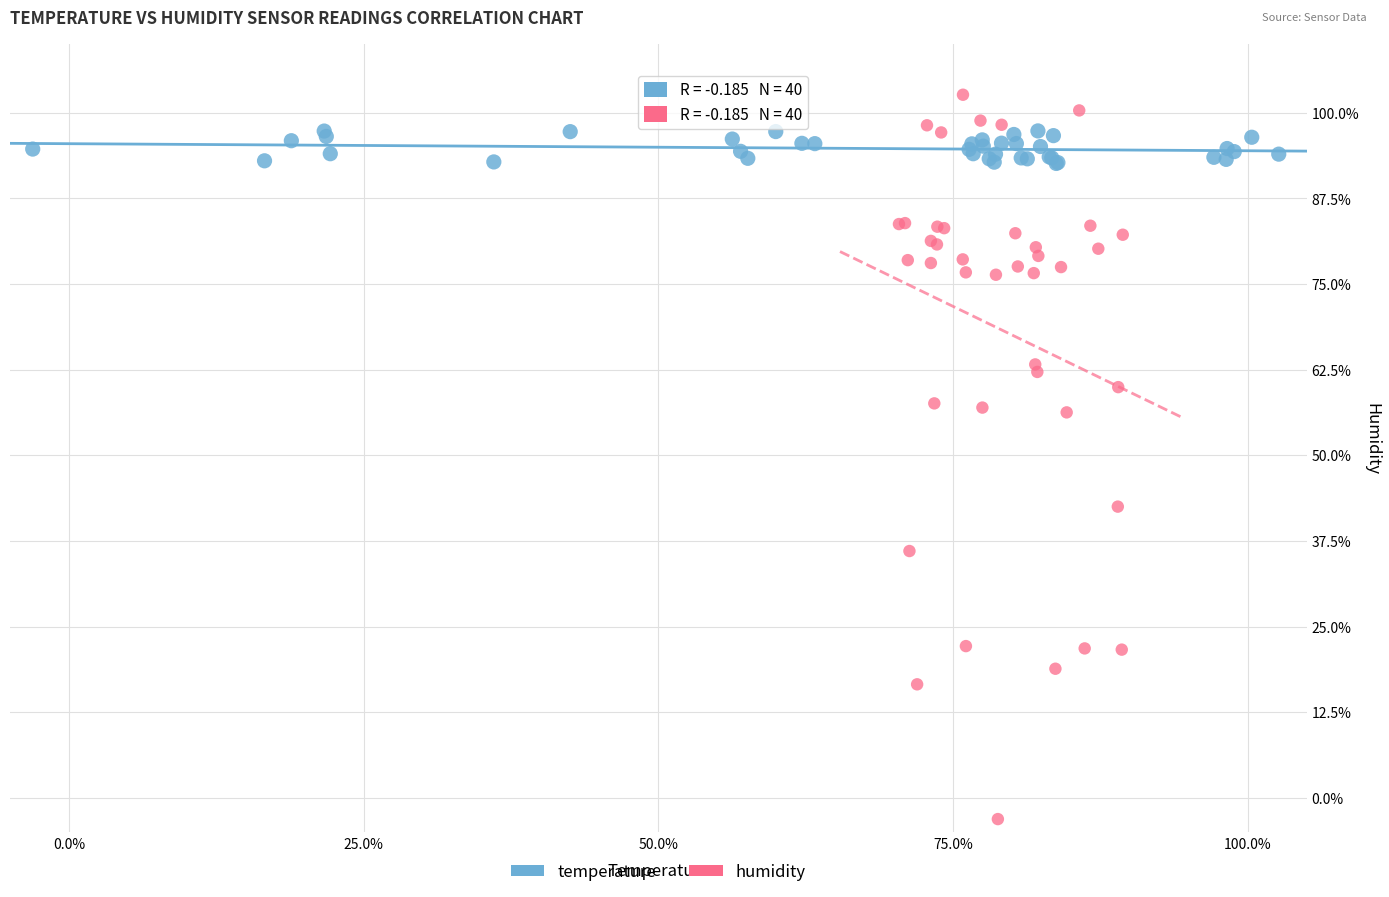

Which series reaches the maximum Y coordinate?

humidity